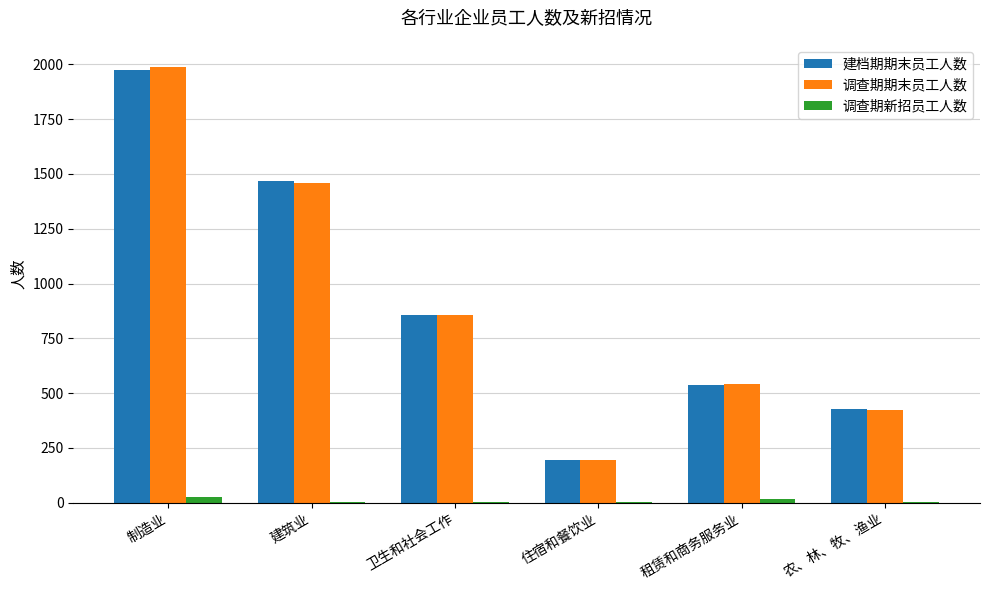

At which label does 建档期期末员工人数 first exceed 858?

制造业